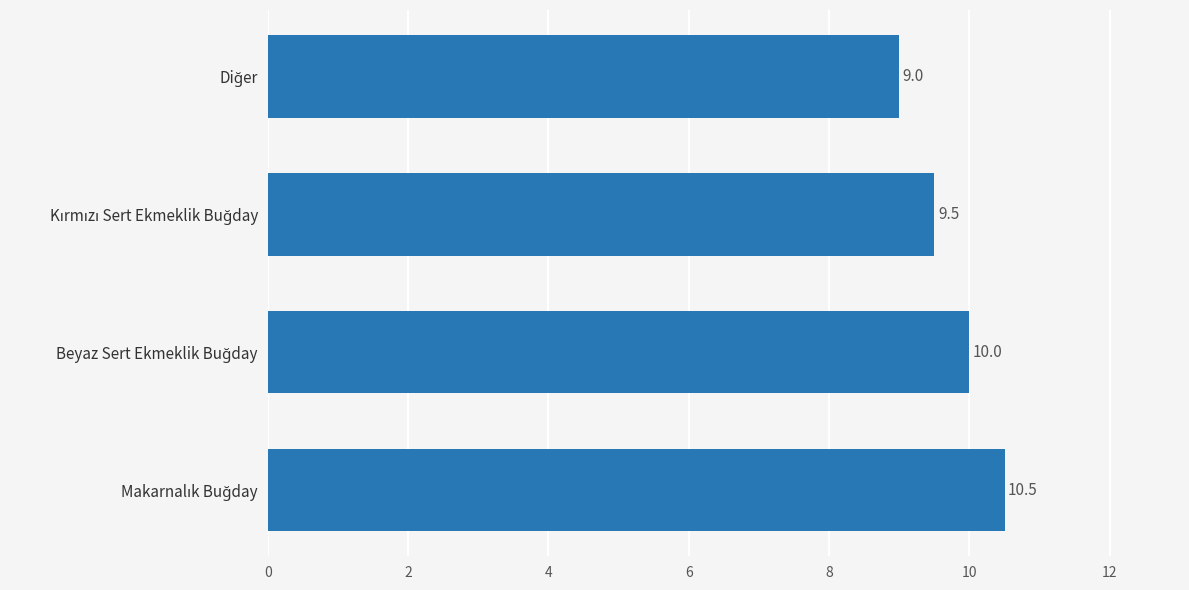

What is the maximum value shown in the chart?

10.5